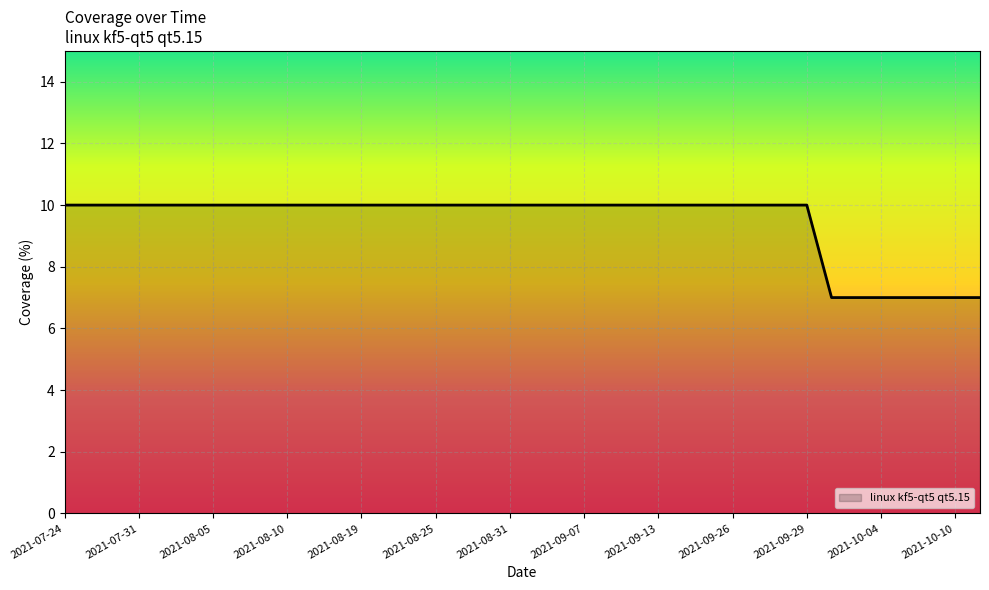

Count the number of categories in the chart.

38